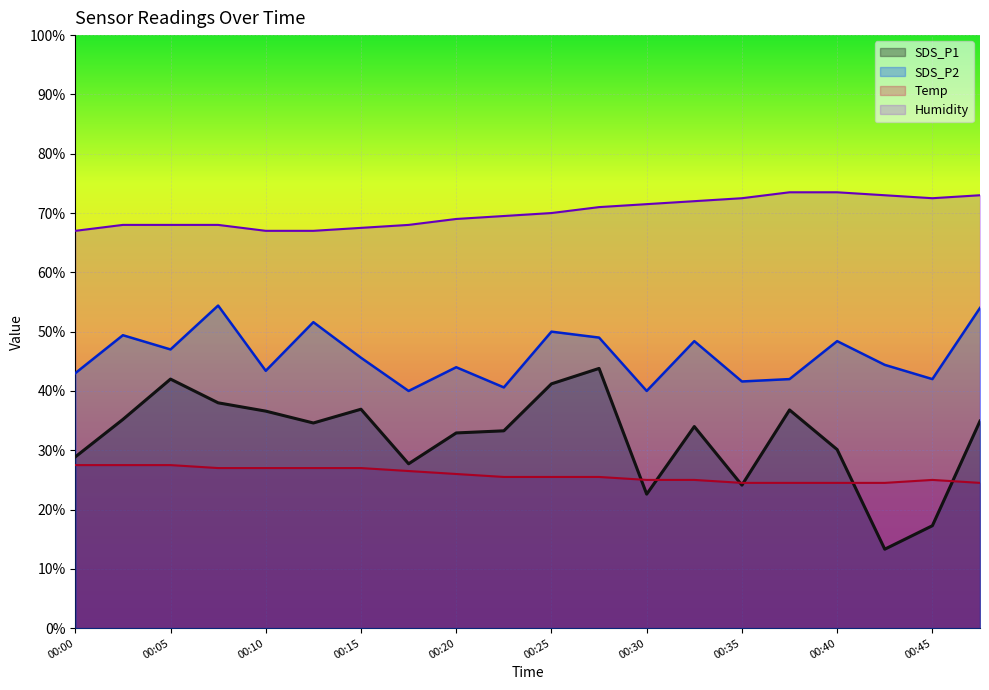

At which category is the sum across all series the highest?

00:28